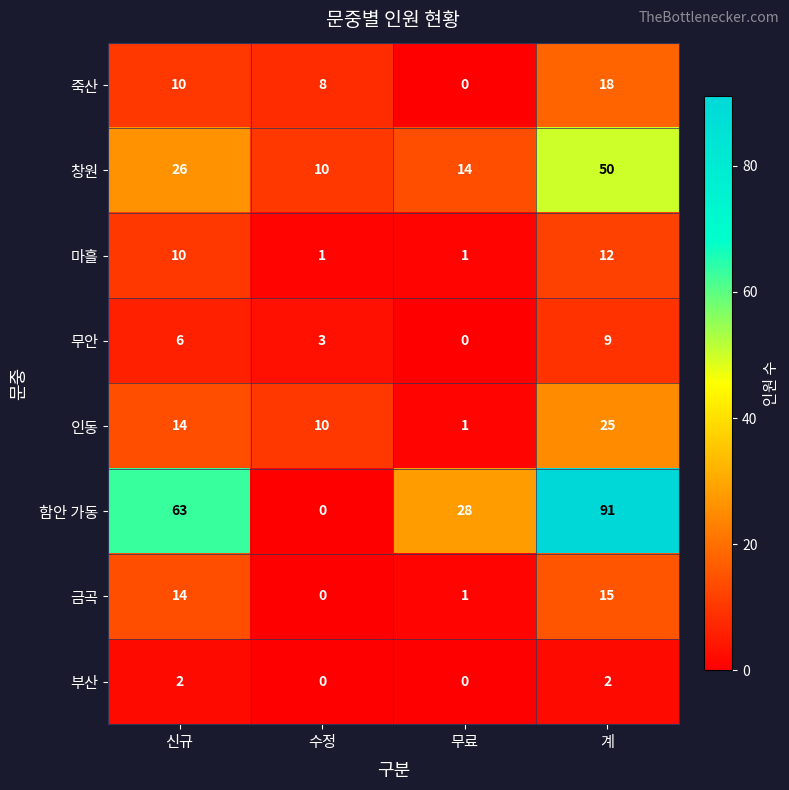

Read the 무안 value at 계.

9